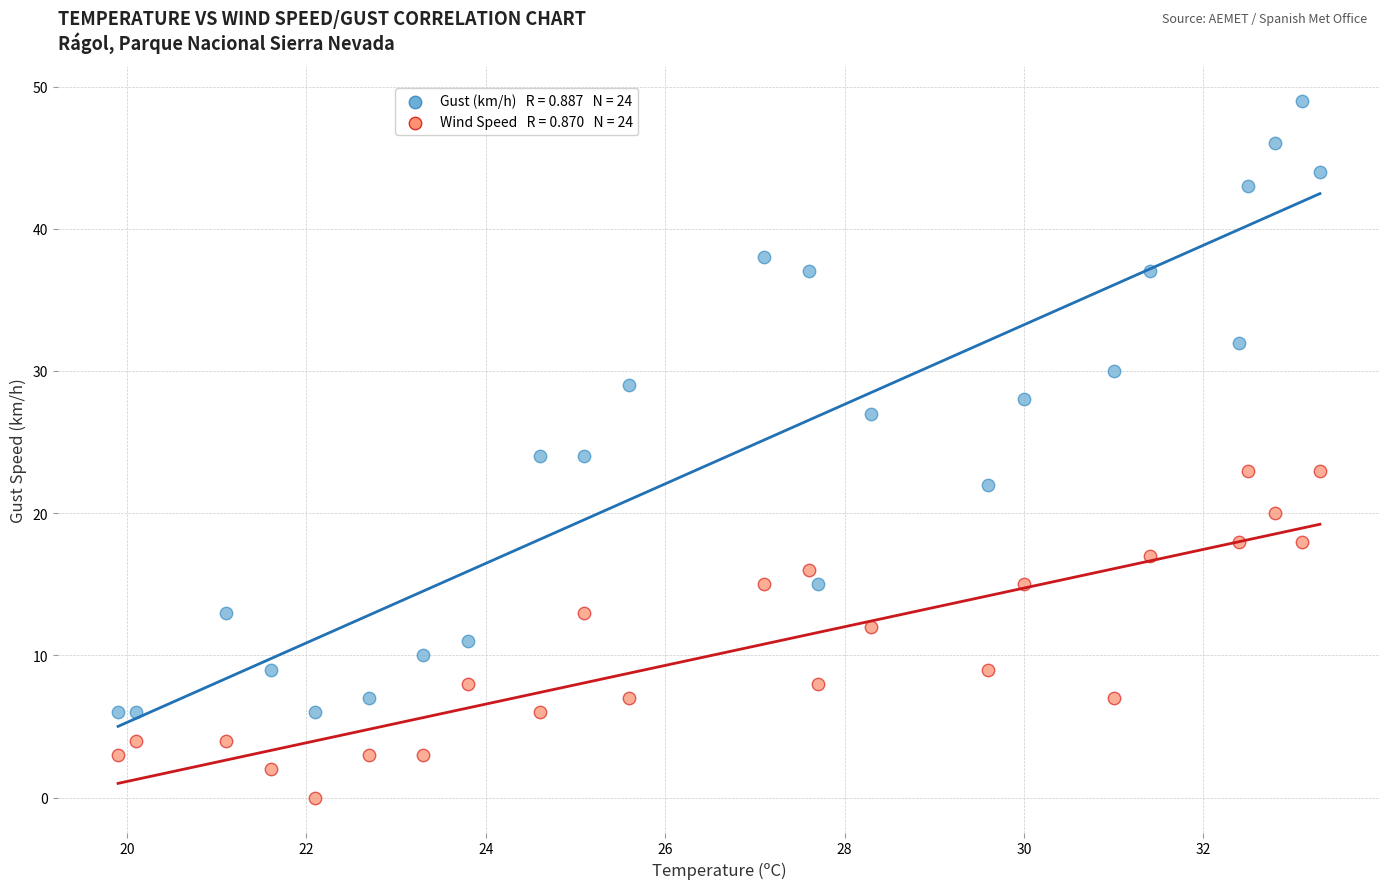

Across all data points, what is the range of Y values (max minus min)?

49